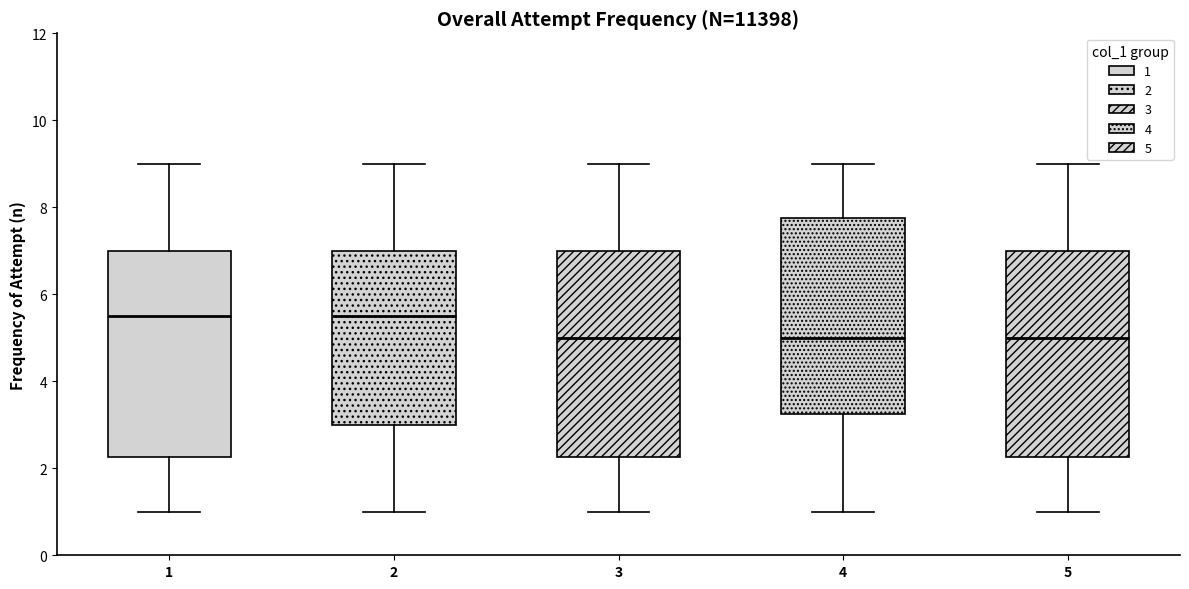

Reading left to right, transcribe this box plot: for each box, give where its median line is, the range the box spans, and where its two whiskers end, as read against the y-axis. The values are not printed on the chart, so give them approximately, as read against the axis.

1: median 5.6, box 2.2 to 7.0, whiskers 1.0 to 9.0
2: median 5.6, box 3.0 to 7.0, whiskers 1.0 to 9.0
3: median 5.0, box 2.2 to 7.0, whiskers 1.0 to 9.0
4: median 5.0, box 3.2 to 7.8, whiskers 1.0 to 9.0
5: median 5.0, box 2.2 to 7.0, whiskers 1.0 to 9.0